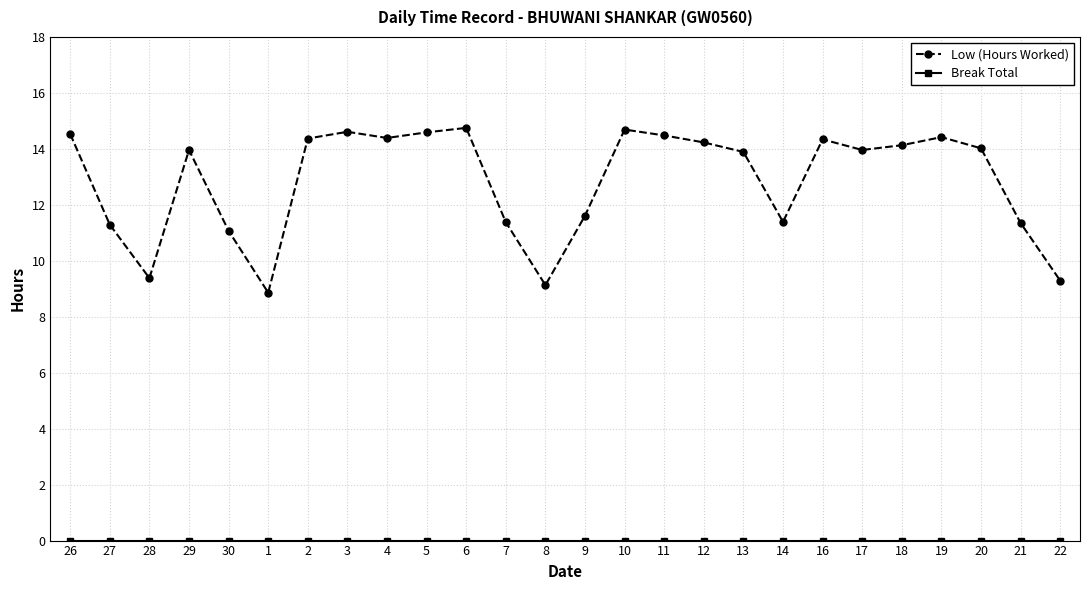

What is the greatest value displayed?

14.8